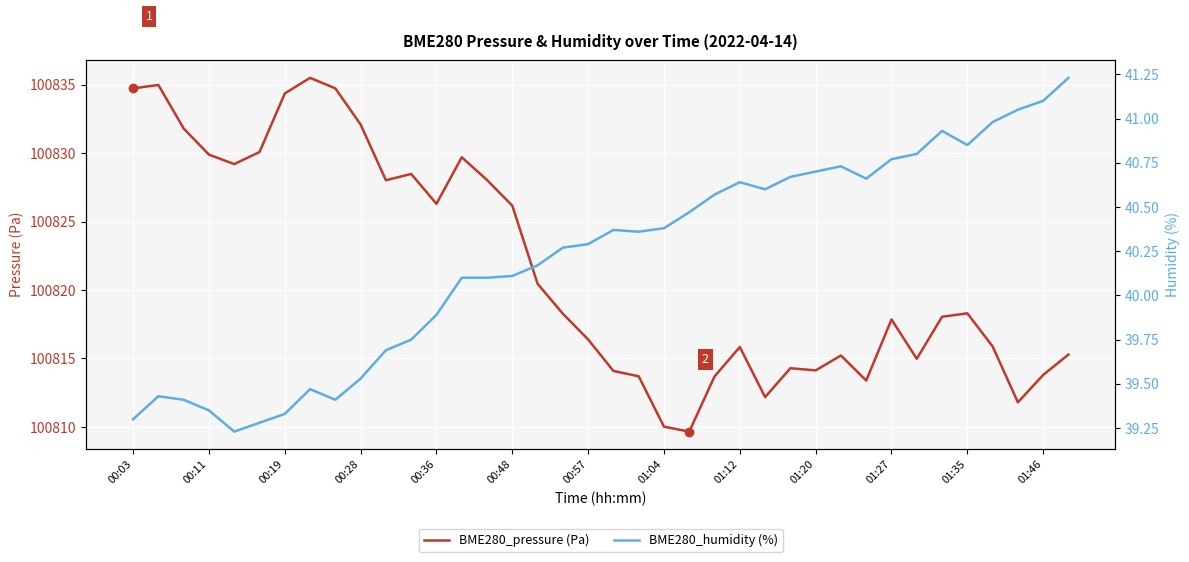

In BME280_pressure (Pa), how many points are higher than both neighbors (excluding endpoints)?

9